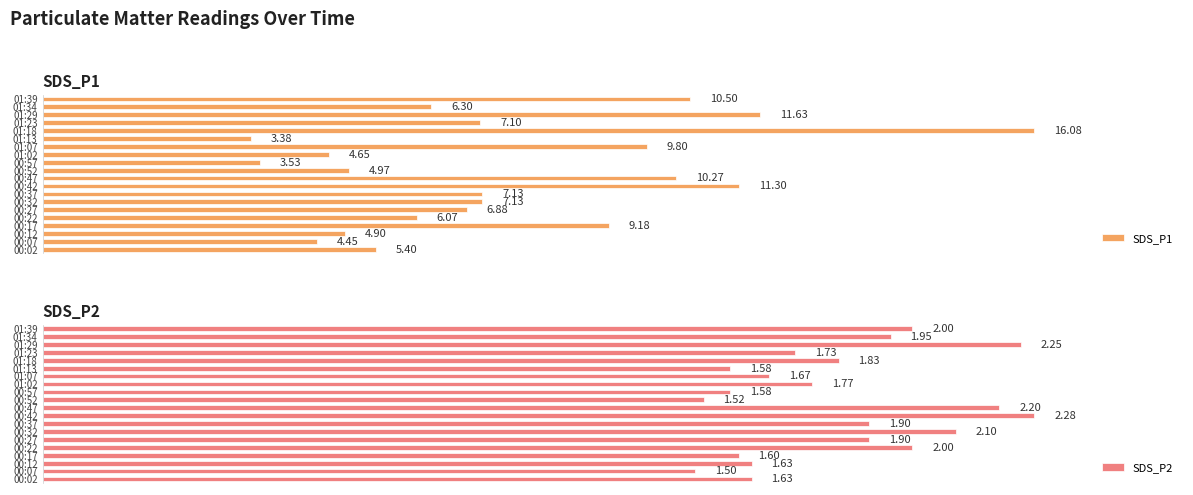

What is the average value of the SDS_P2 series?

1.8